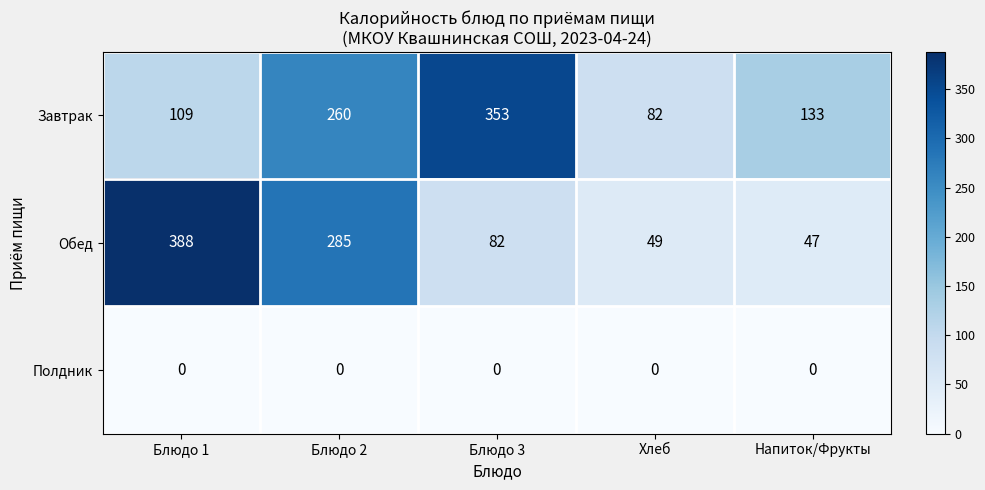

Read the Завтрак value at Блюдо 3, to the nearest 50.

350